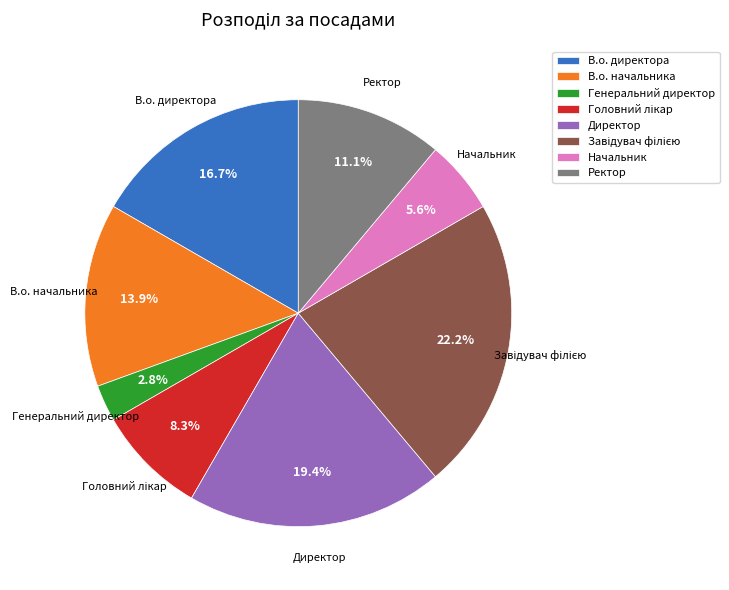

Which slice is the smallest?

Генеральний директор